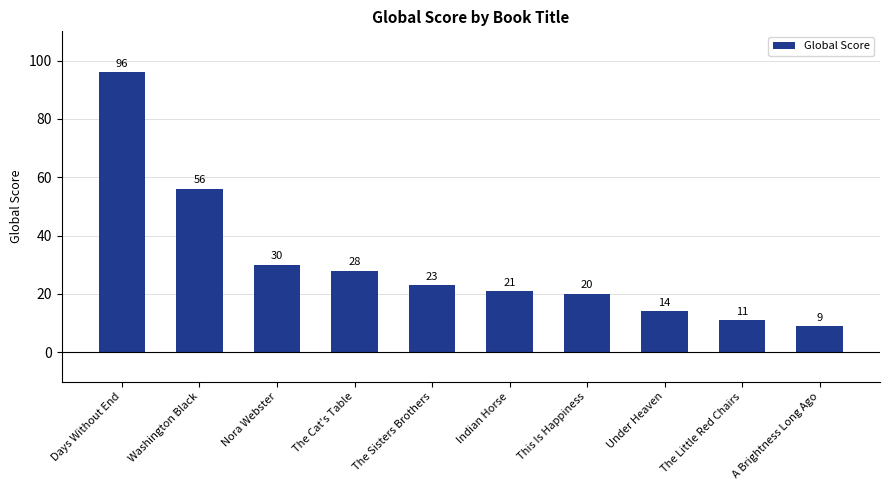

Approximately how many times larger is the value at Days Without End compared to Indian Horse?

4.6